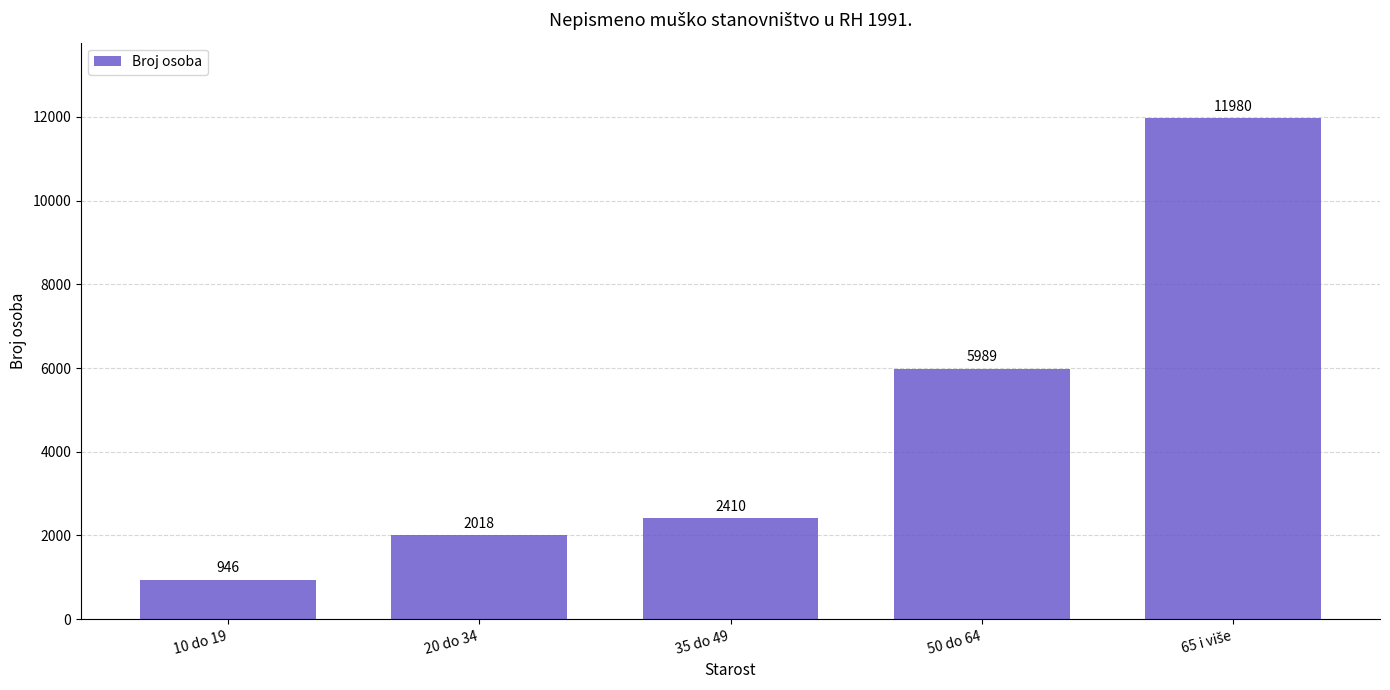

The value at 35 do 49 is 696. True or false?

False